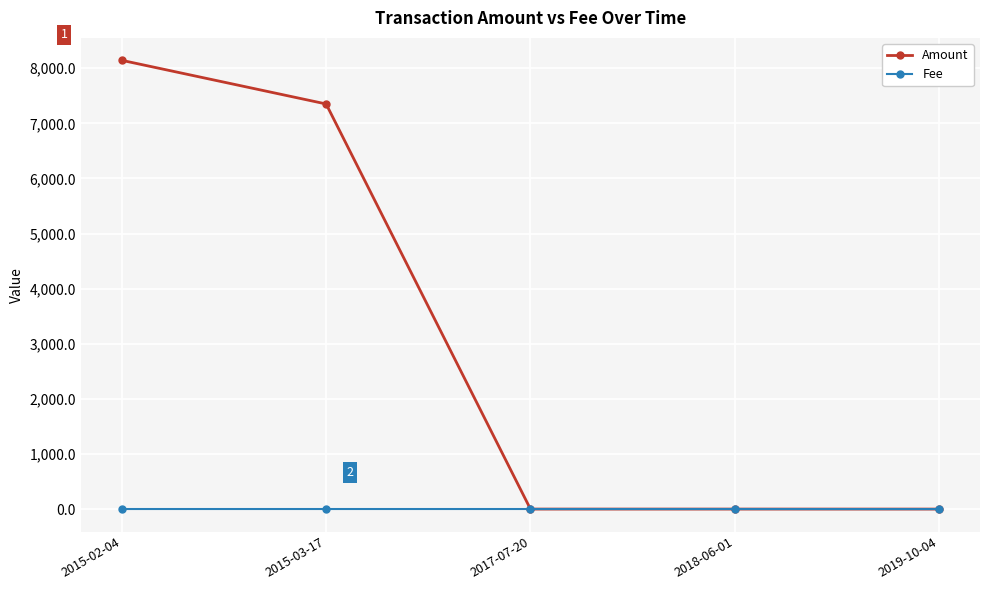

Where is Amount nearest to the value 4072?

2015-03-17